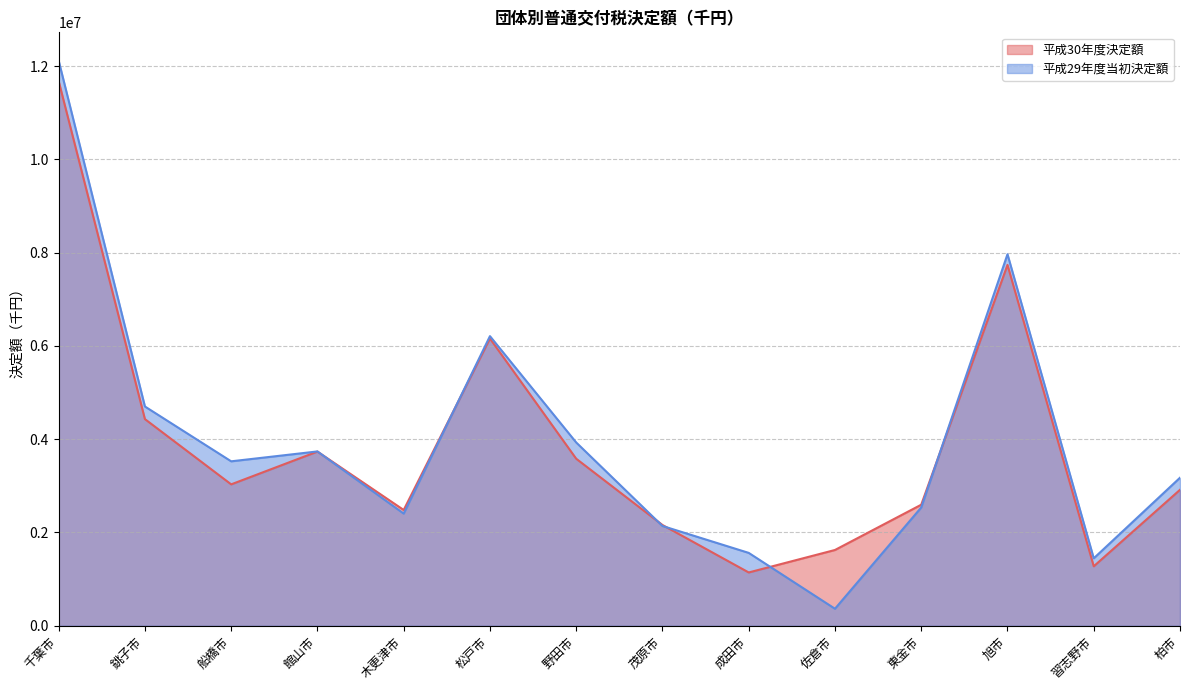

List the series in order of their peak value, highest first.

平成29年度当初決定額, 平成30年度決定額